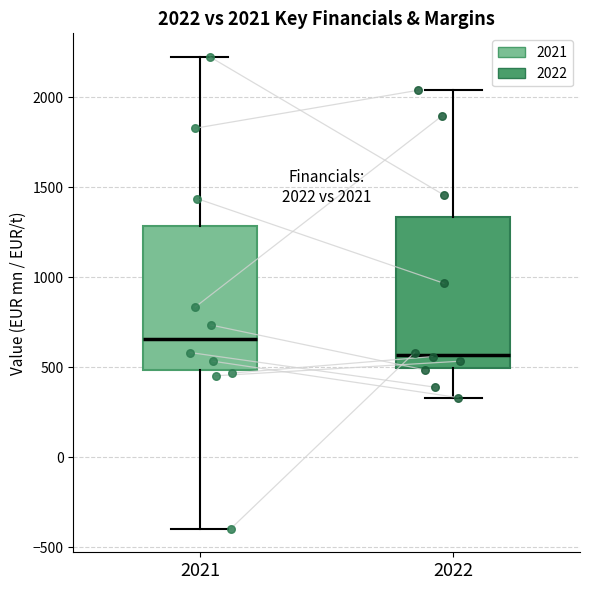

Which box's median line is the lowest?

2022